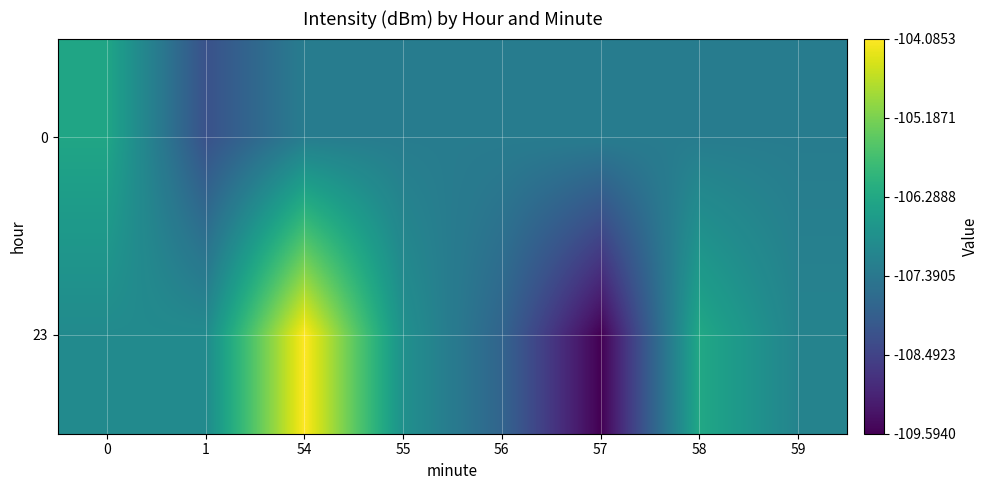

At which category does the chart reach its minimum across all series?

57